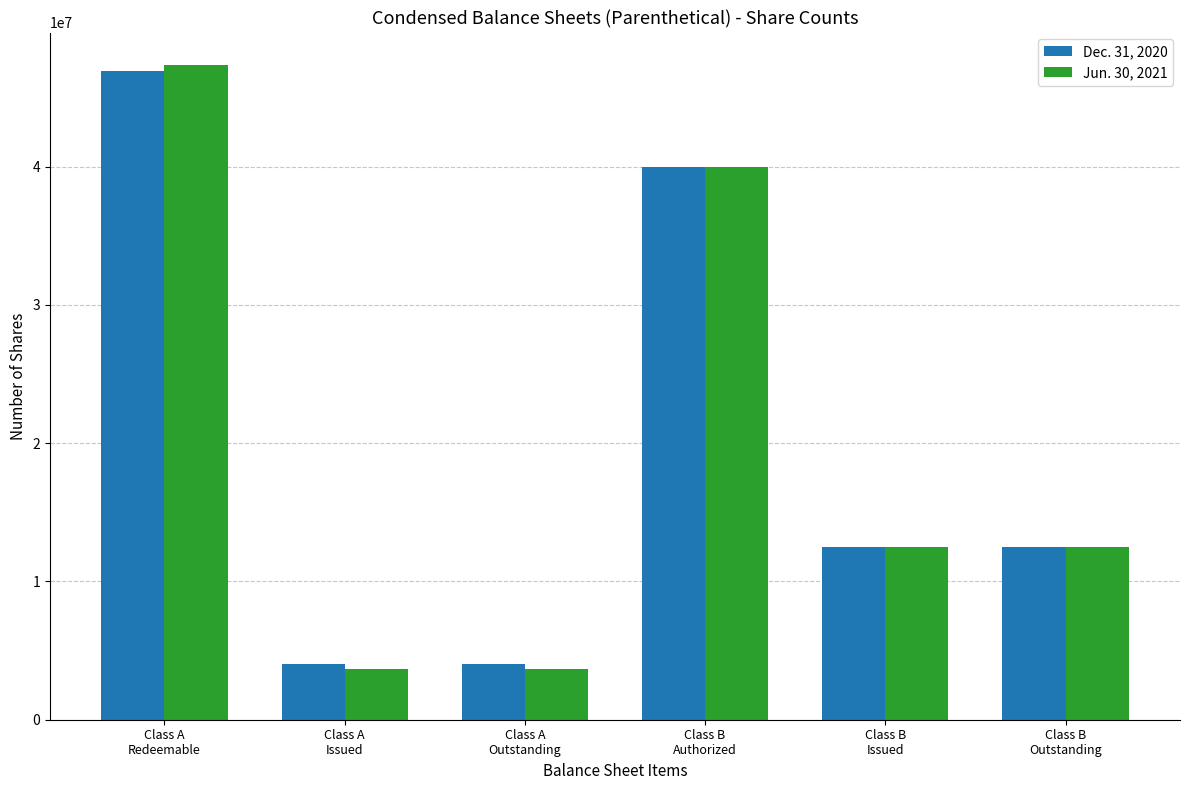

What is the difference between the maximum and minimum values in the Jun. 30, 2021 series?

43657092